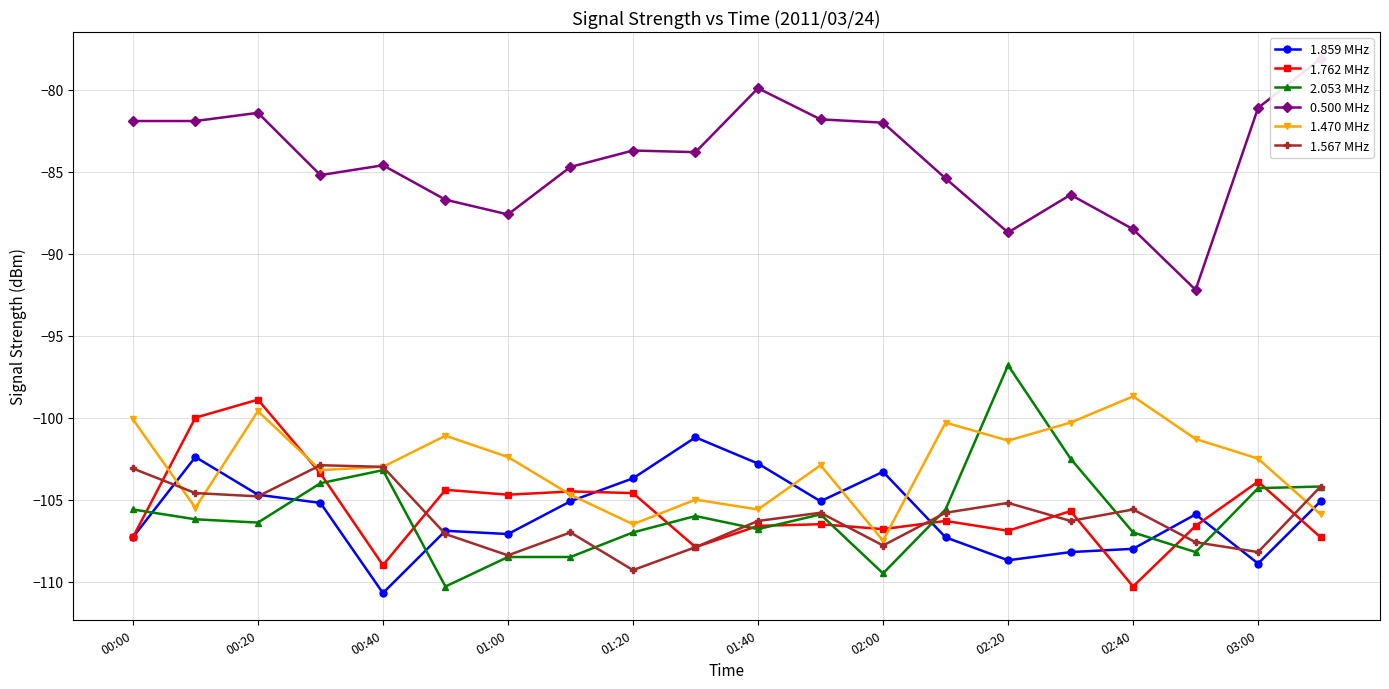

How many lines are shown in the chart?

6